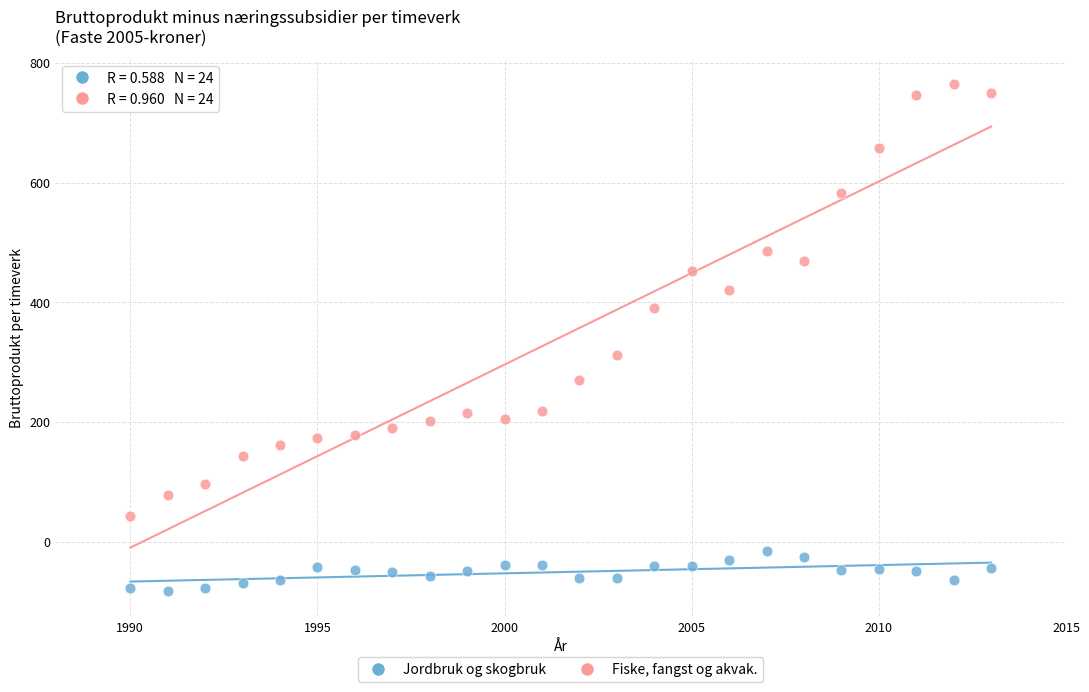

Across all data points, what is the range of X values (max minus min)?

23.0